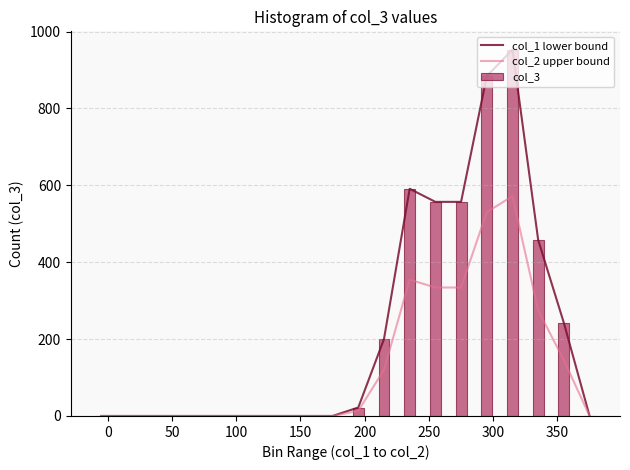

Which series has the widest spread of values?

col_1 lower bound